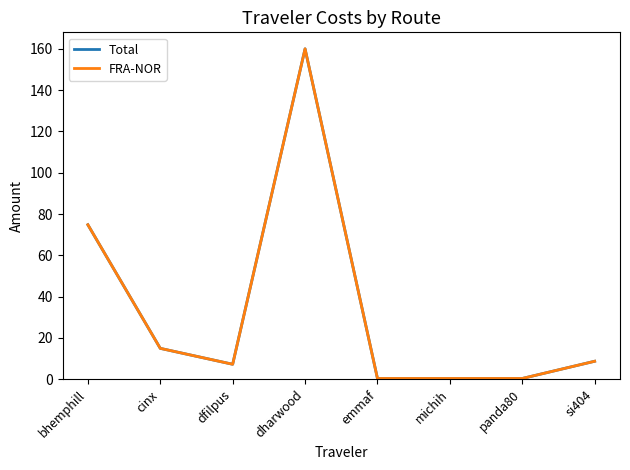

What is the average value of the FRA-NOR series?

33.3